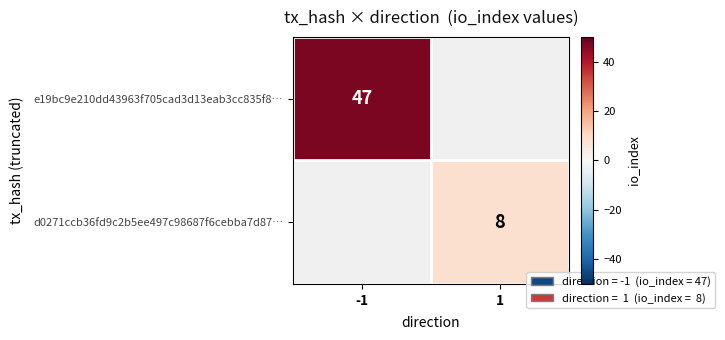

The value of e19bc9e210dd43963f705cad3d13eab3cc835f8… at -1 is 15. True or false?

False